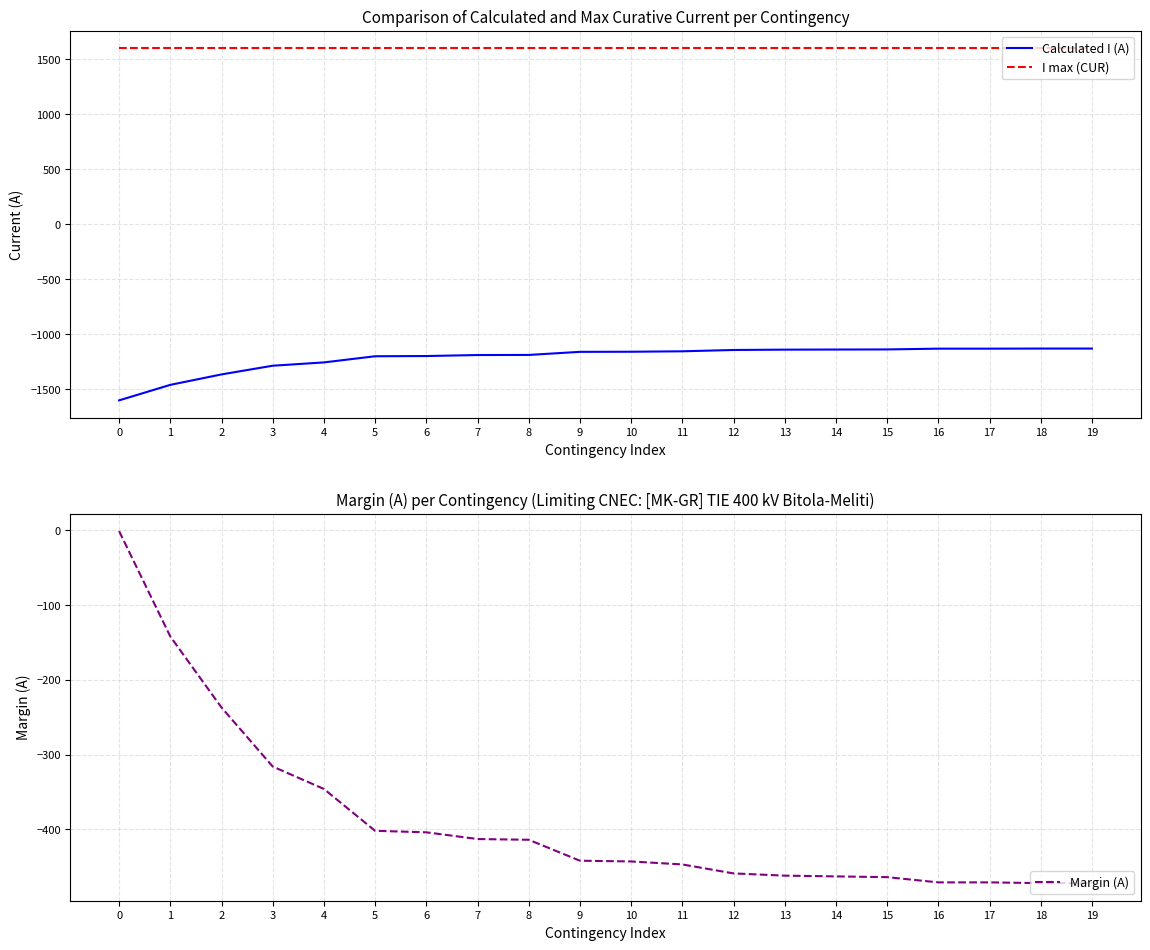

What is the maximum value for Margin (A)?

-1